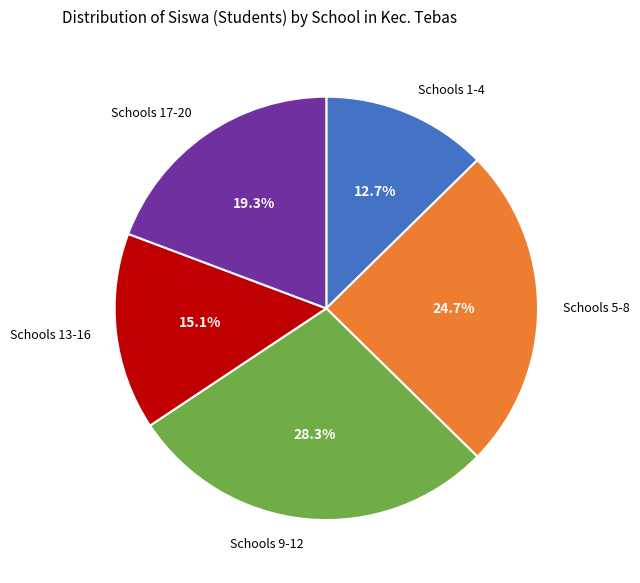

Count the number of slices in the pie.

5